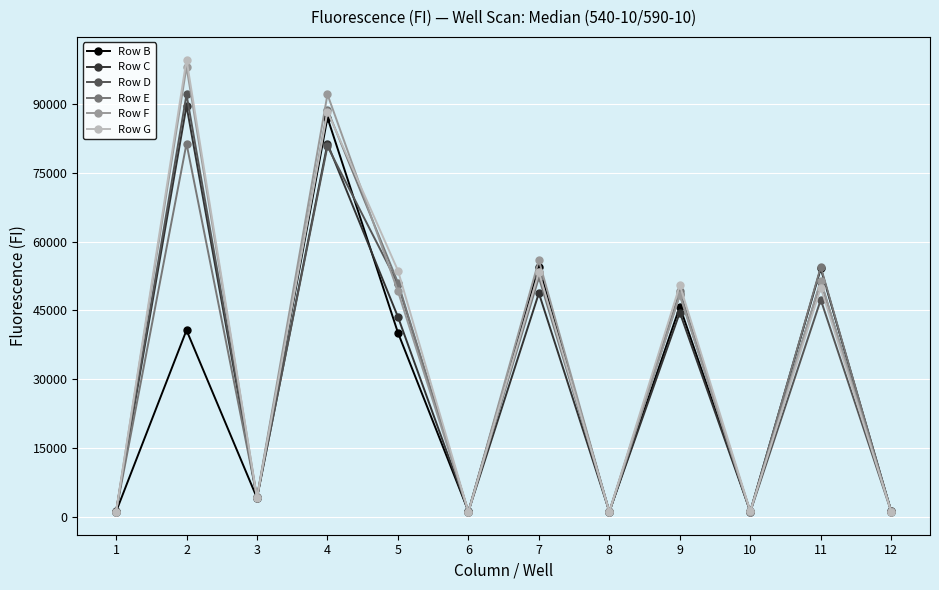

Where is the first local maximum for Row B?

2